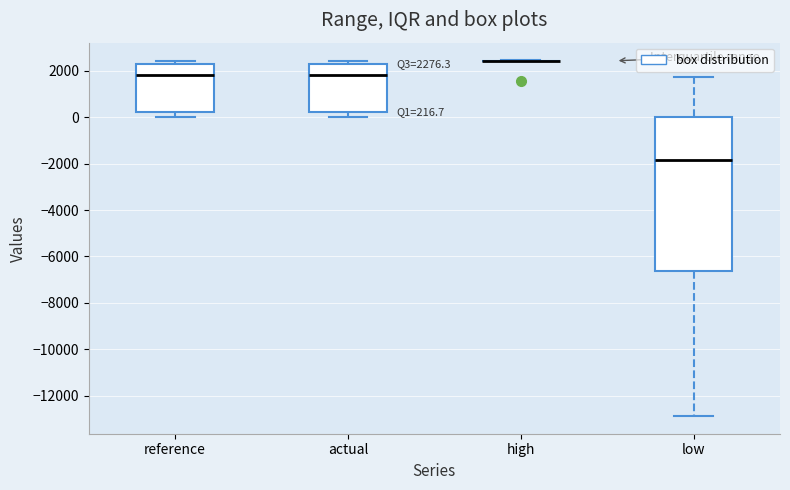

Comparing the boxes themselves (not the whiskers), which one is the tallest?

low